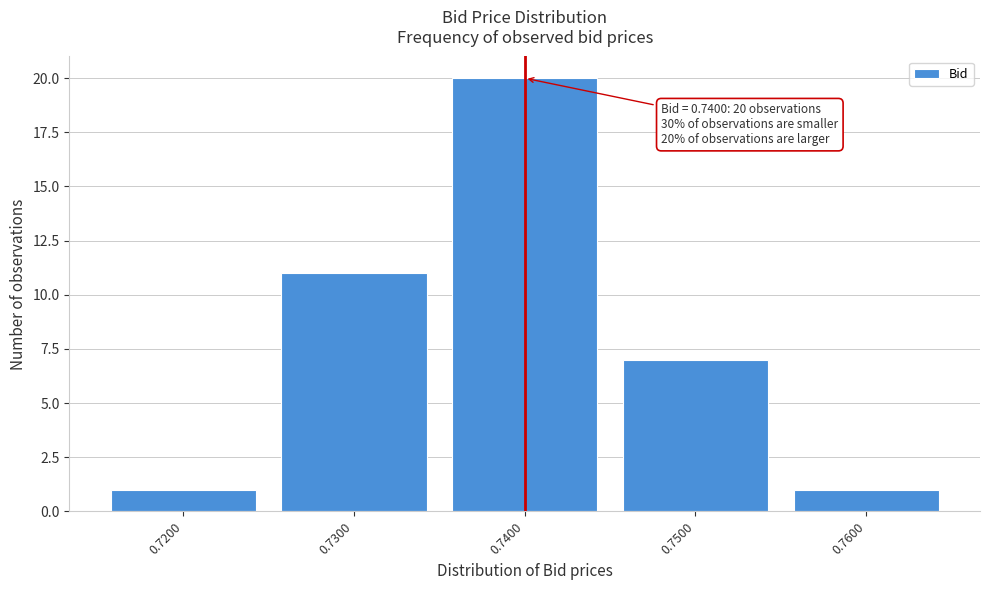

Over which range of the x-axis is the bar tallest?

0.735 to 0.745